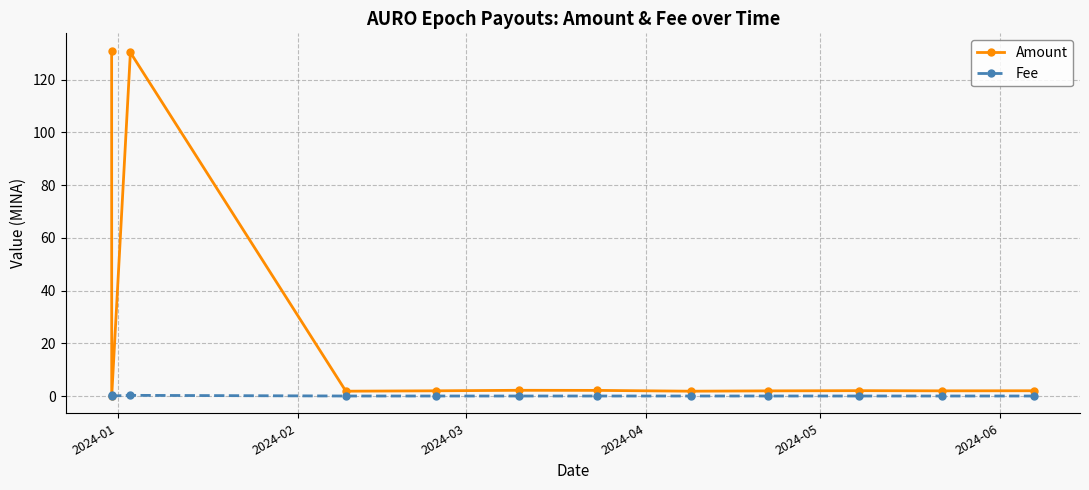

Which series has the widest spread of values?

Amount